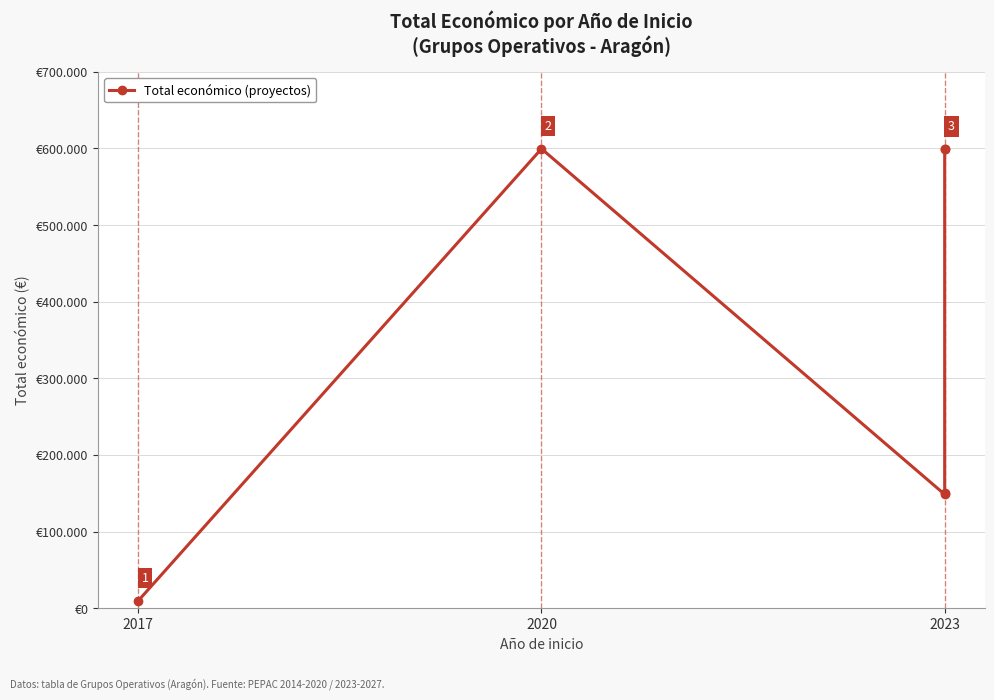

How many lines are shown in the chart?

1